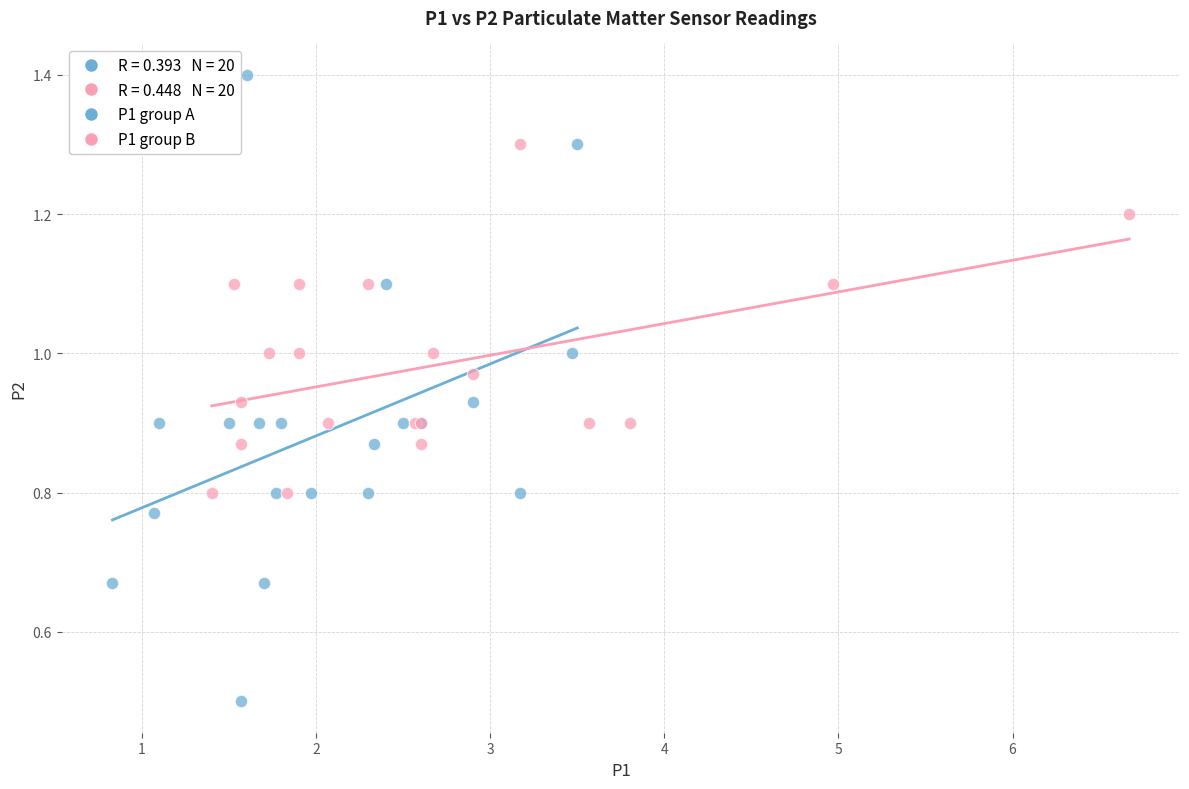

Which series reaches the maximum Y coordinate?

P1 group A